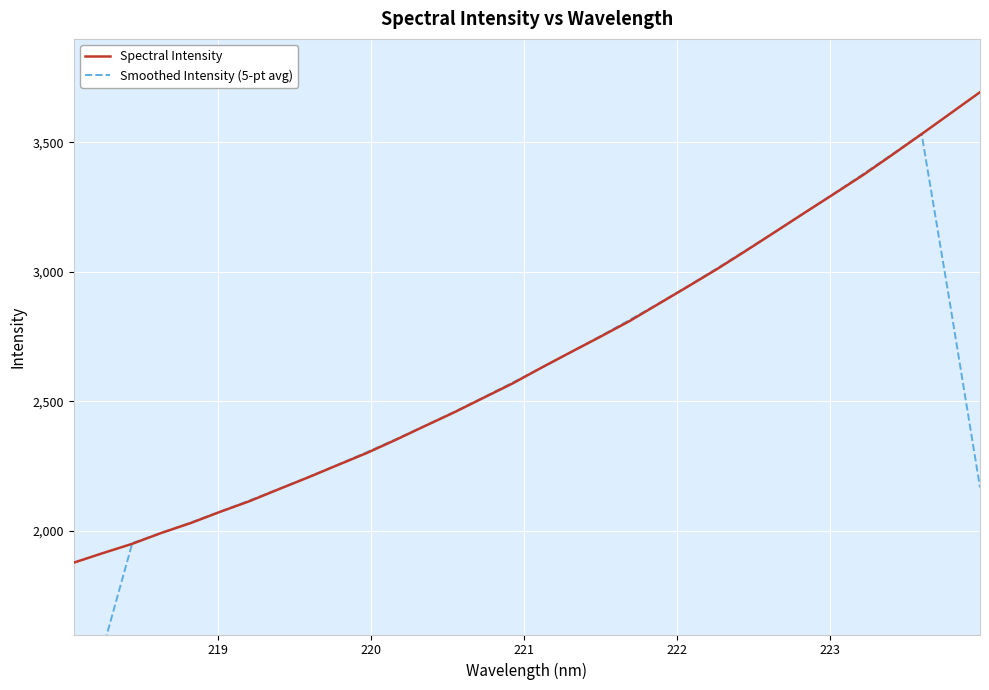

What is the maximum value for Spectral Intensity?

3694.2